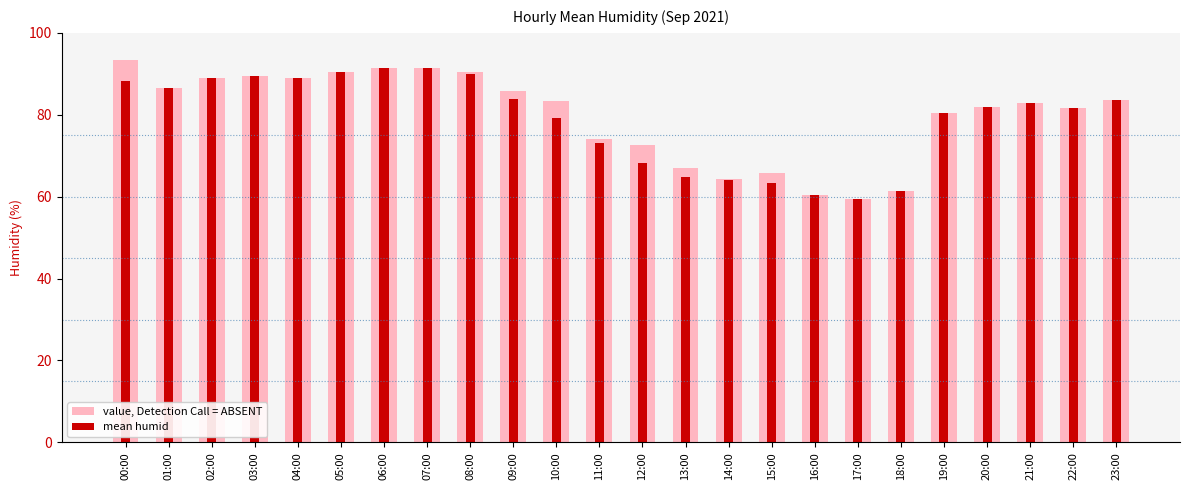

What is the minimum value for mean humid?

59.5